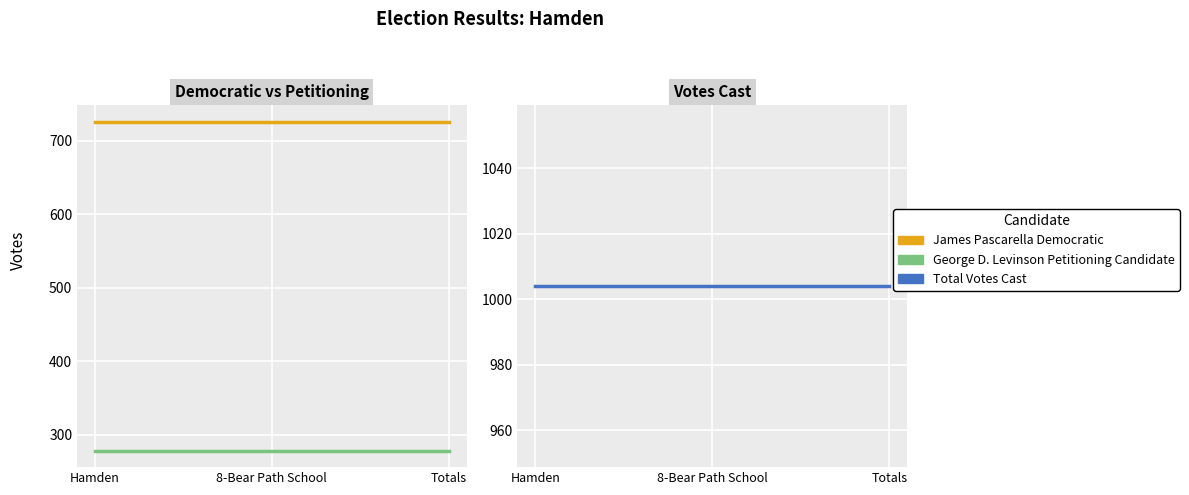

Which category has the highest value in the James Pascarella Democratic series?

Hamden